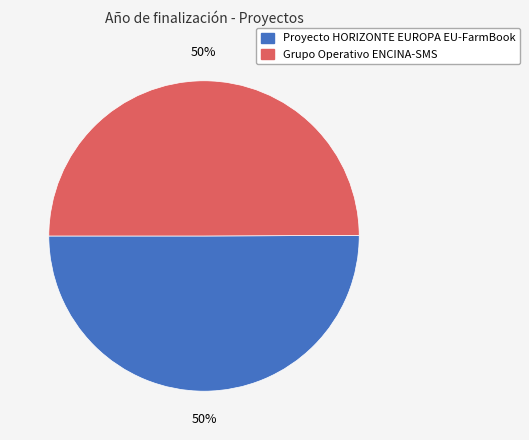

The Proyecto HORIZONTE EUROPA EU-FarmBook slice represents 50% of the pie. True or false?

True